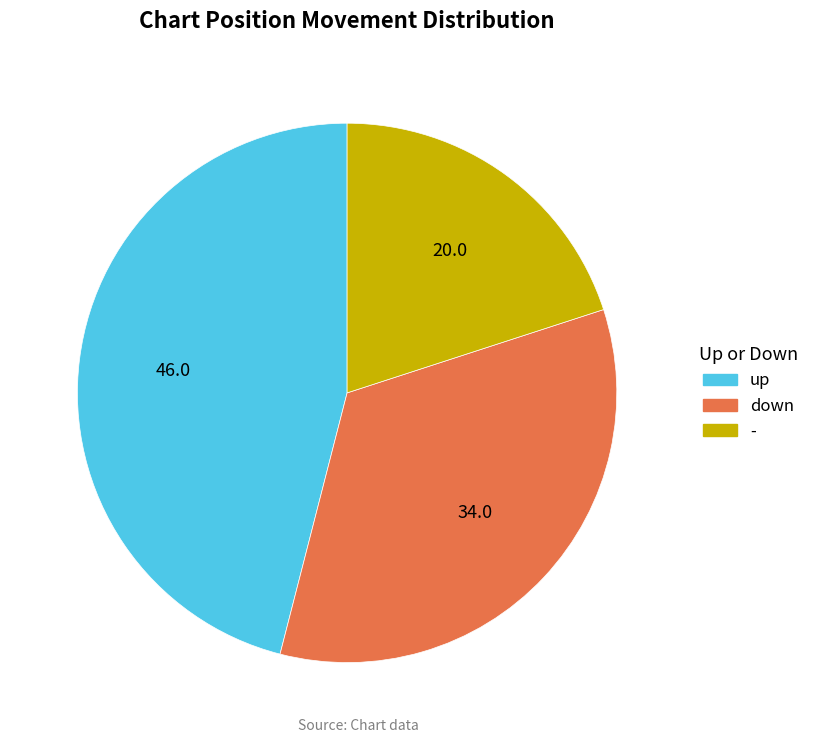

Which category has the biggest portion of the pie?

up